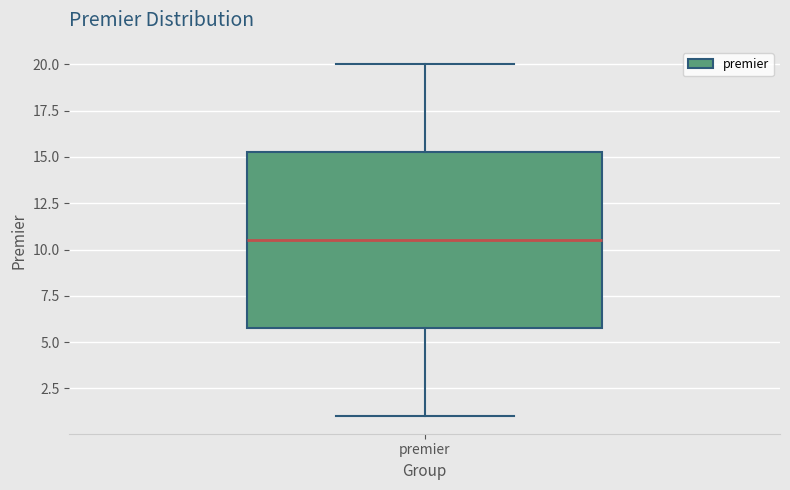

Read this box plot against the y-axis: the position of the median line, the range covered by the box, and the ends of both whiskers. The values are not printed on the chart, so give them approximately, as read against the axis.

median 10.5, box 6.0 to 15.5, whiskers 1.0 to 20.0